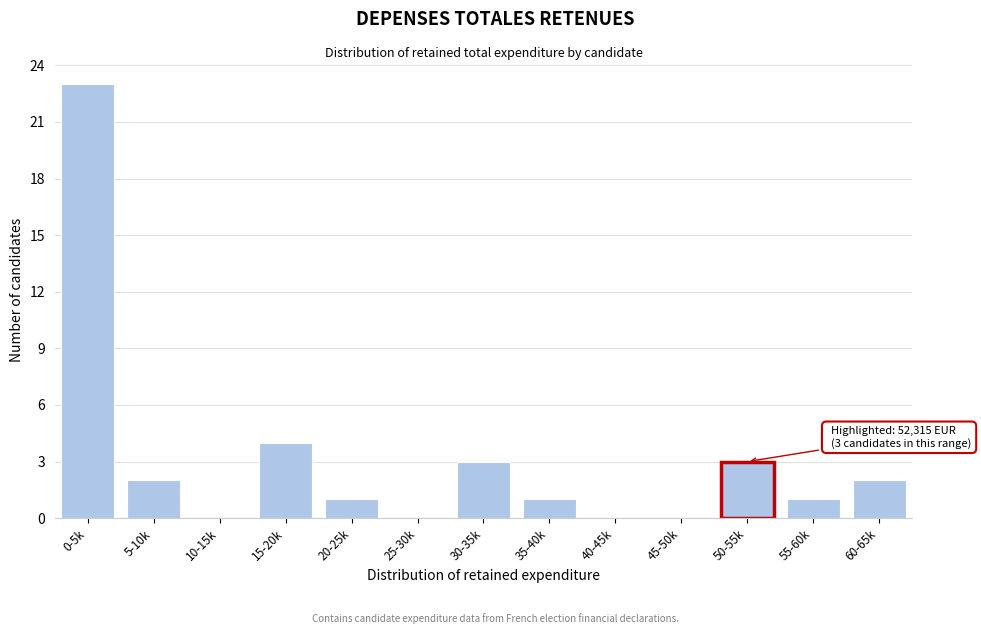

What is the greatest value displayed?

23